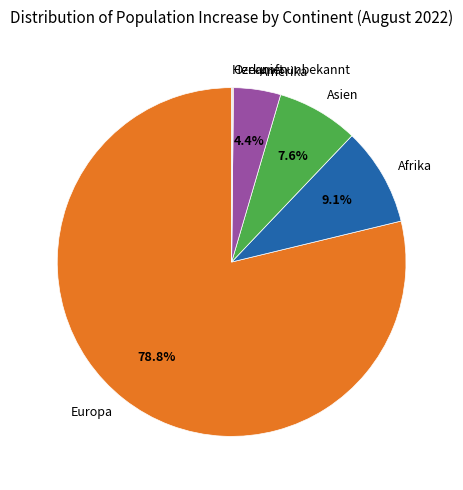

What percentage is NOT represented by Amerika?

95.6%